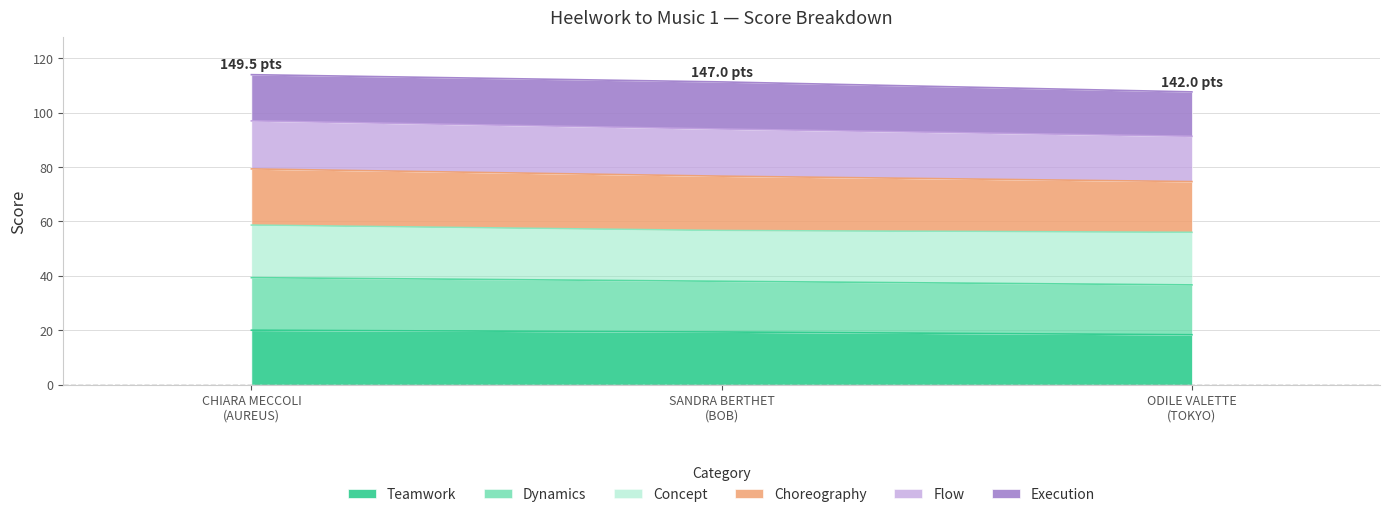

What is the highest value of the Teamwork series?

20.0